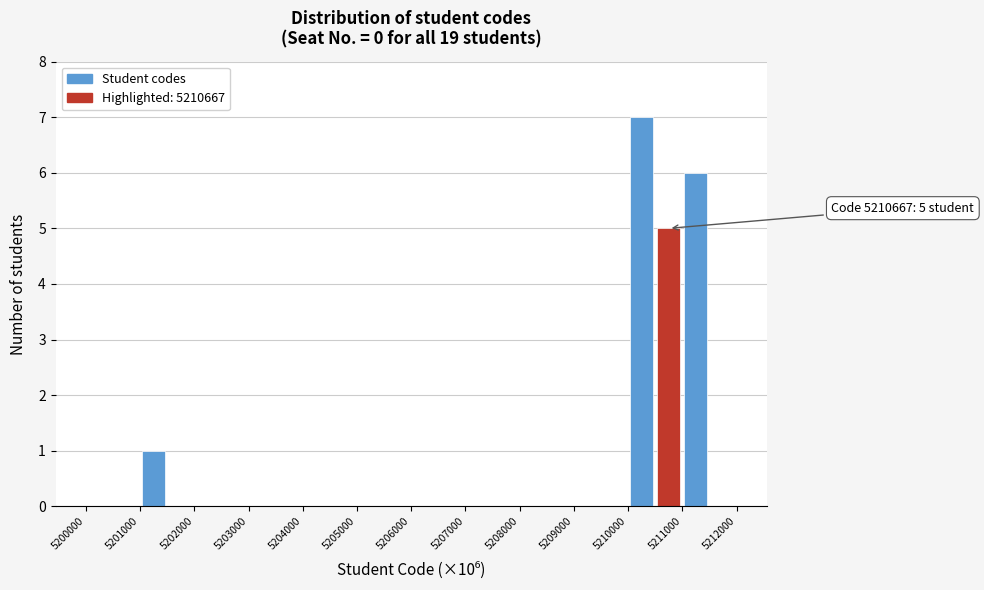

Which range on the x-axis has the tallest bar?

5210000 to 5210500